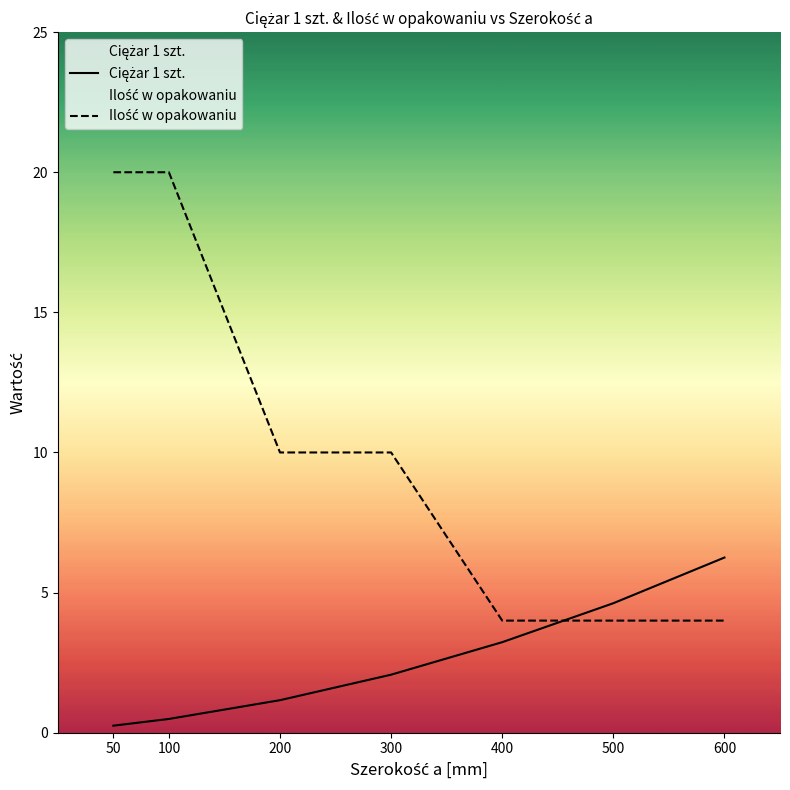

At 200, list the series in order from smallest to largest.

Ciężar 1 szt., Ilość w opakowaniu